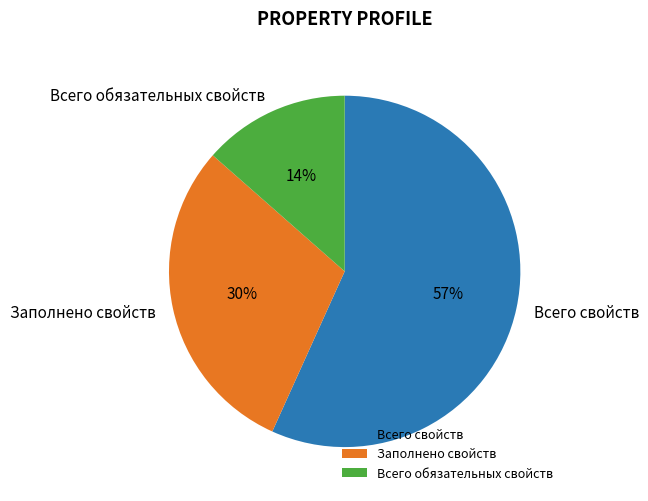

To the nearest percent, what is the difference between the largest and smallest slice percentages?

43%